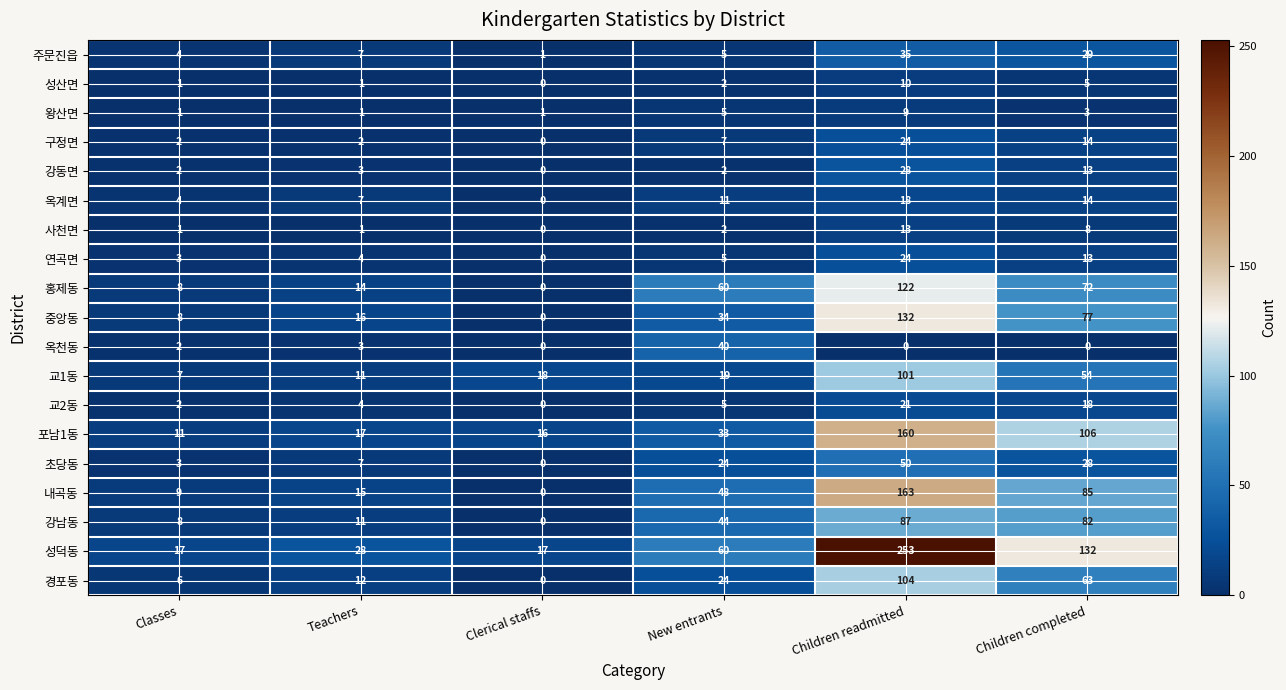

How many data points does each series have?

6